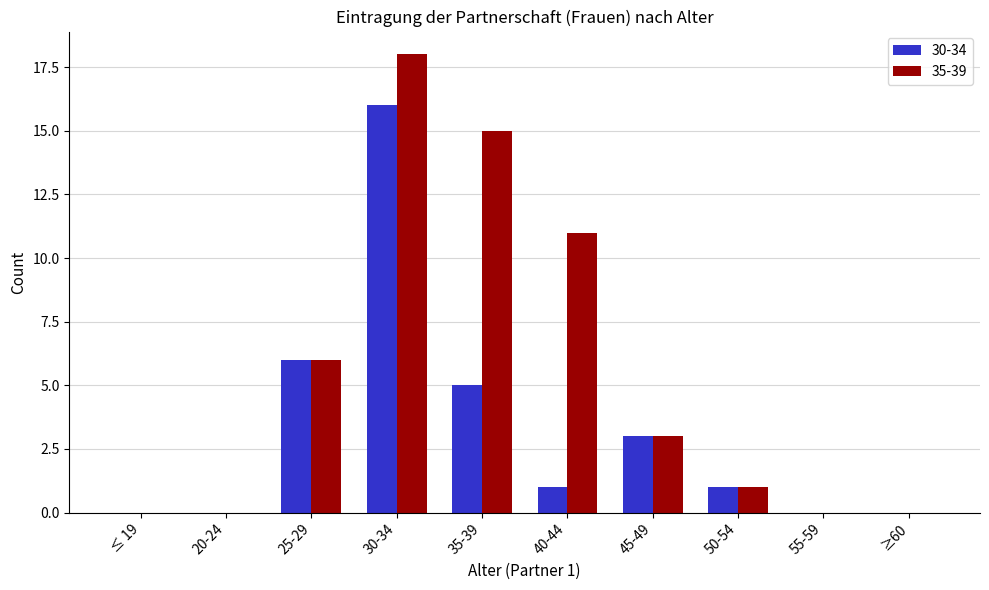

At which label is 30-34 closest to 8?

25-29